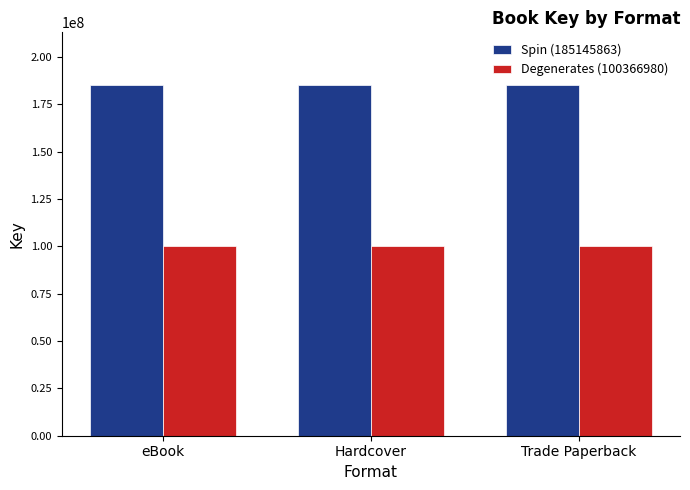

At how many categories does at least one series exceed 107543622?

3